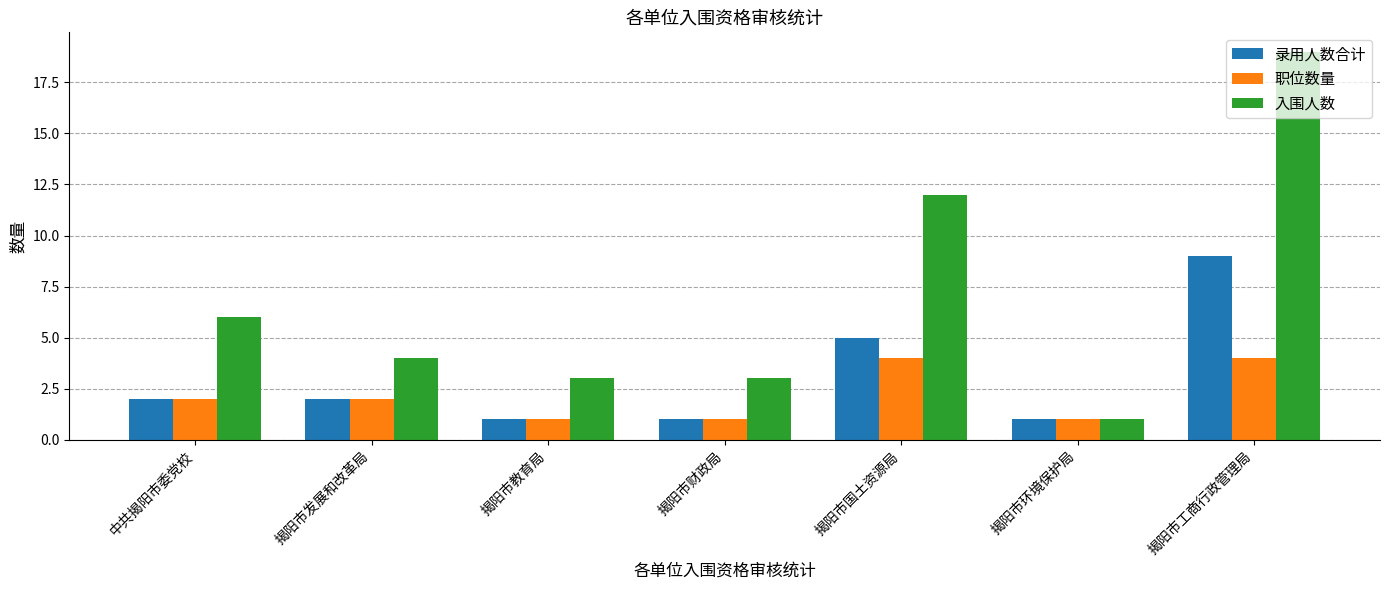

What is the difference between the 录用人数合计 values at 揭阳市教育局 and 中共揭阳市委党校?

1